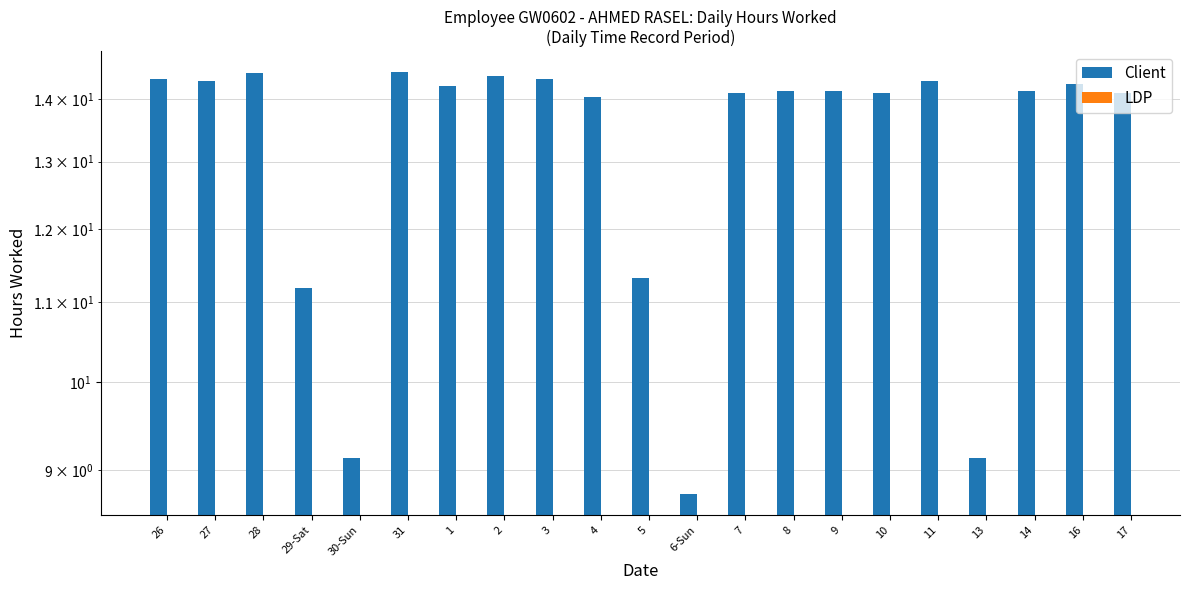

What is the smallest value displayed?

8.8